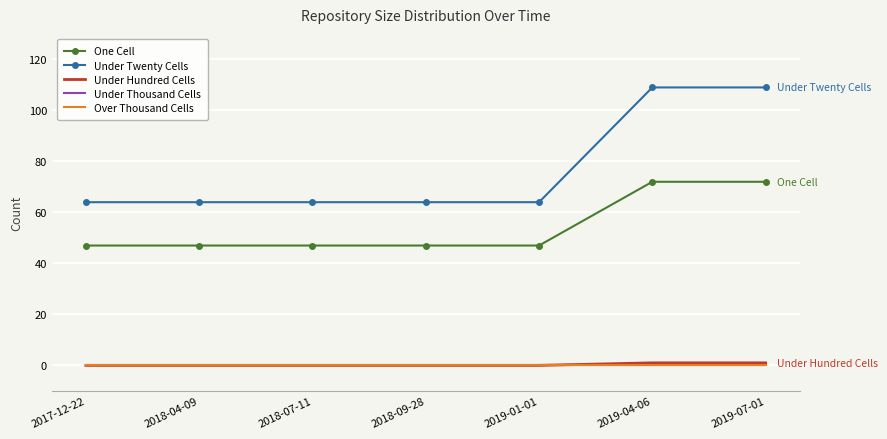

At 2018-04-09, list the series in order from smallest to largest.

Under Hundred Cells, Under Thousand Cells, Over Thousand Cells, One Cell, Under Twenty Cells